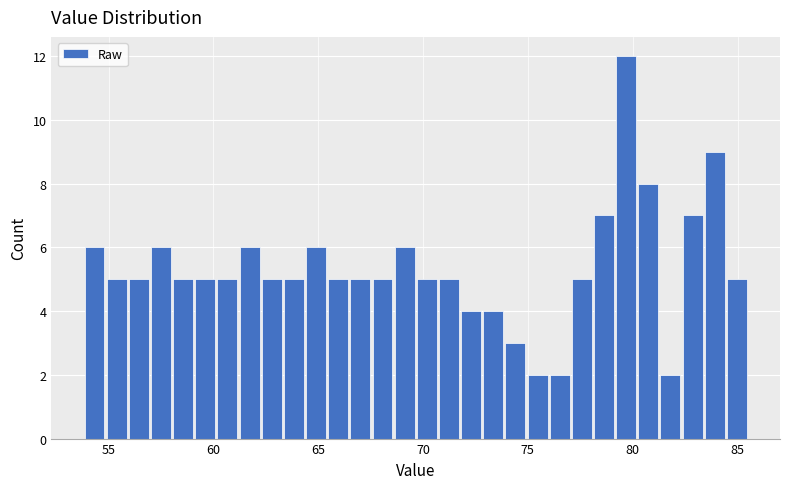

Around what value on the x-axis is the tallest bar? Give the approximate position of its centre, as read against the axis.

79.5